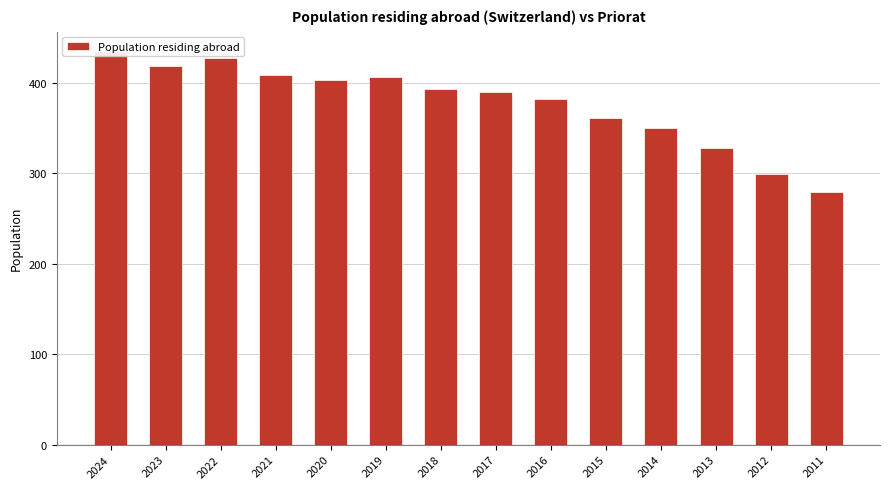

What is the greatest value displayed?

435